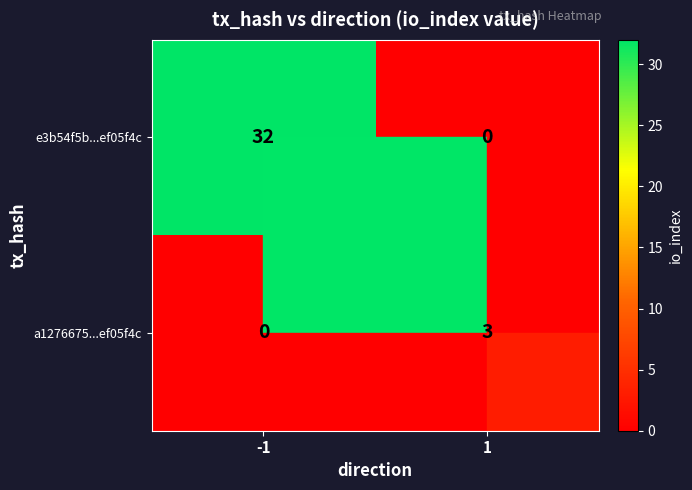

How many data points in a1276675...ef05f4c are less than 3?

1